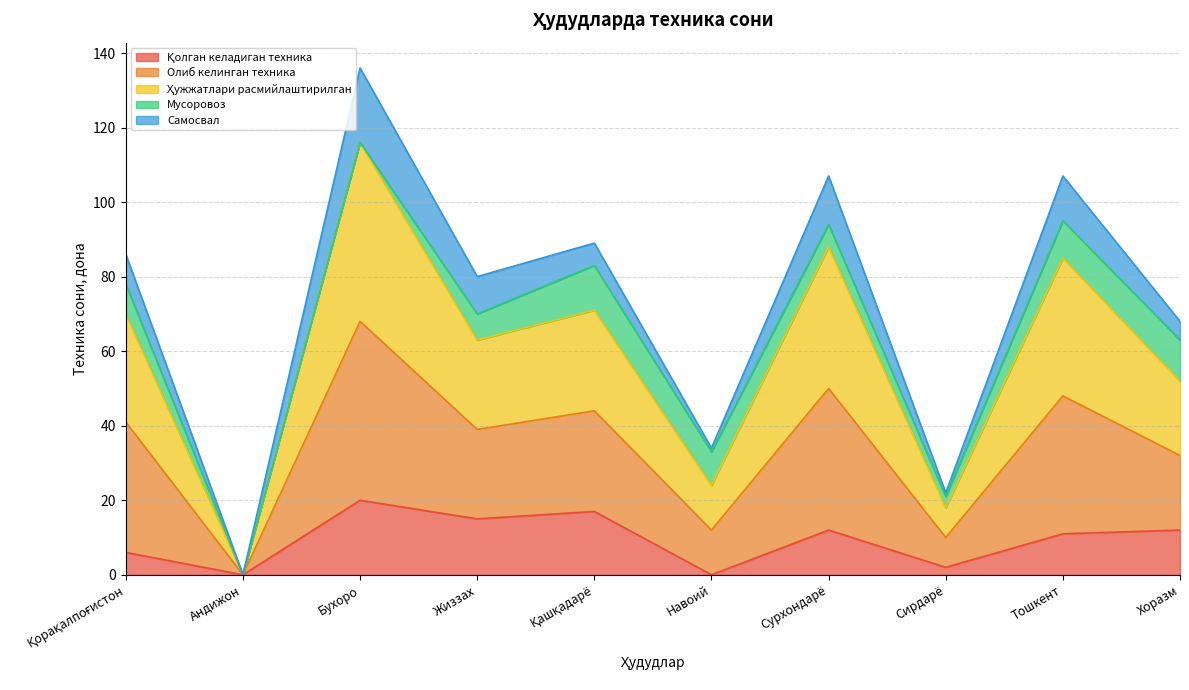

What position from the left is Сирдарё?

8